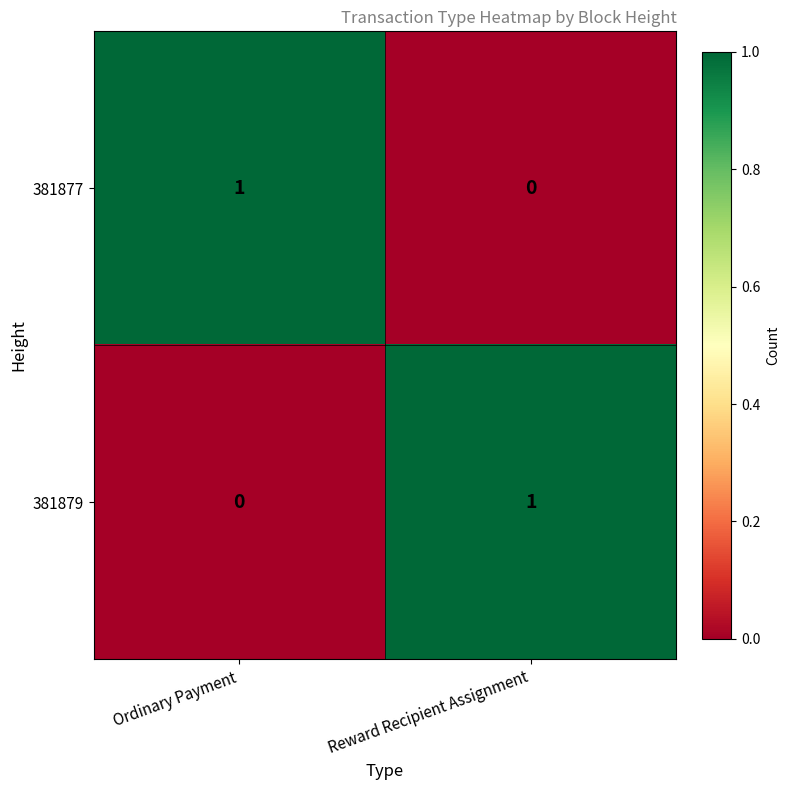

What is the difference between the highest and lowest values at Ordinary Payment?

1